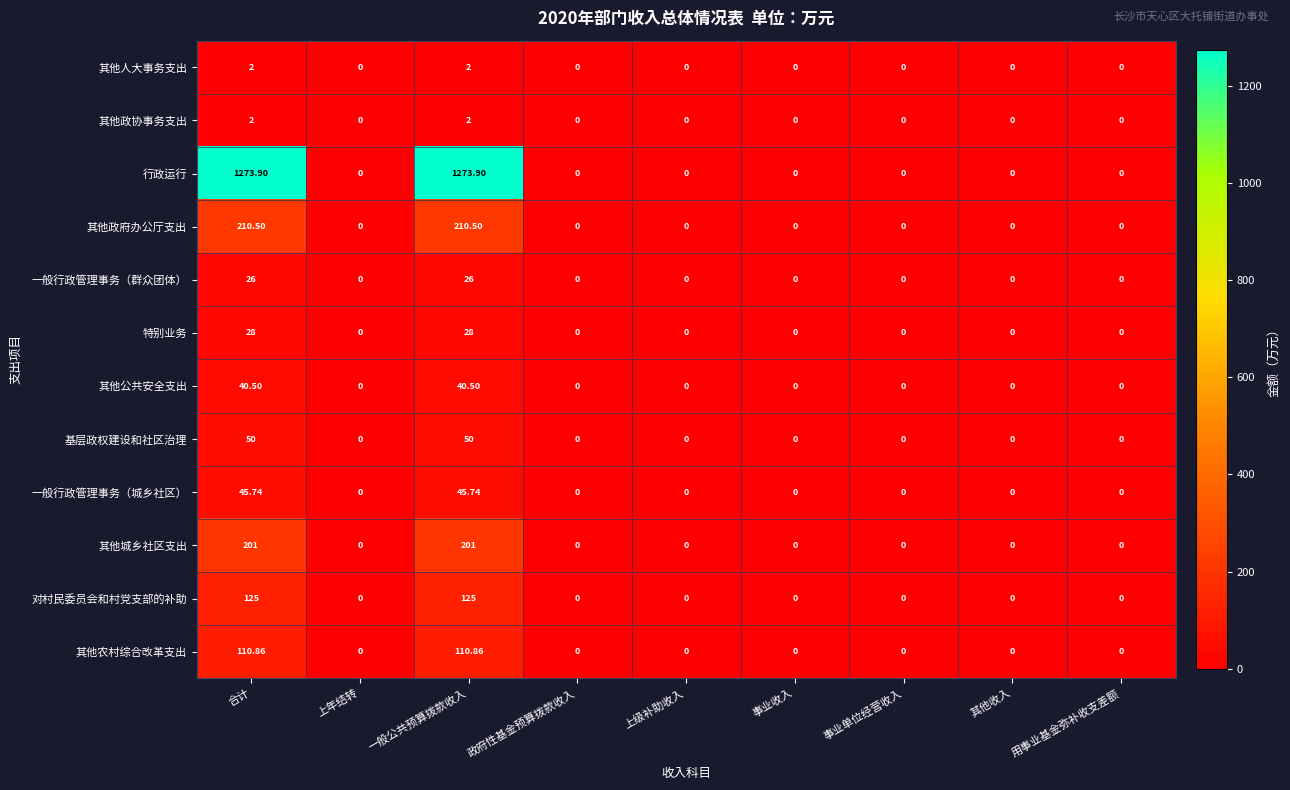

Which series has the widest spread of values?

行政运行